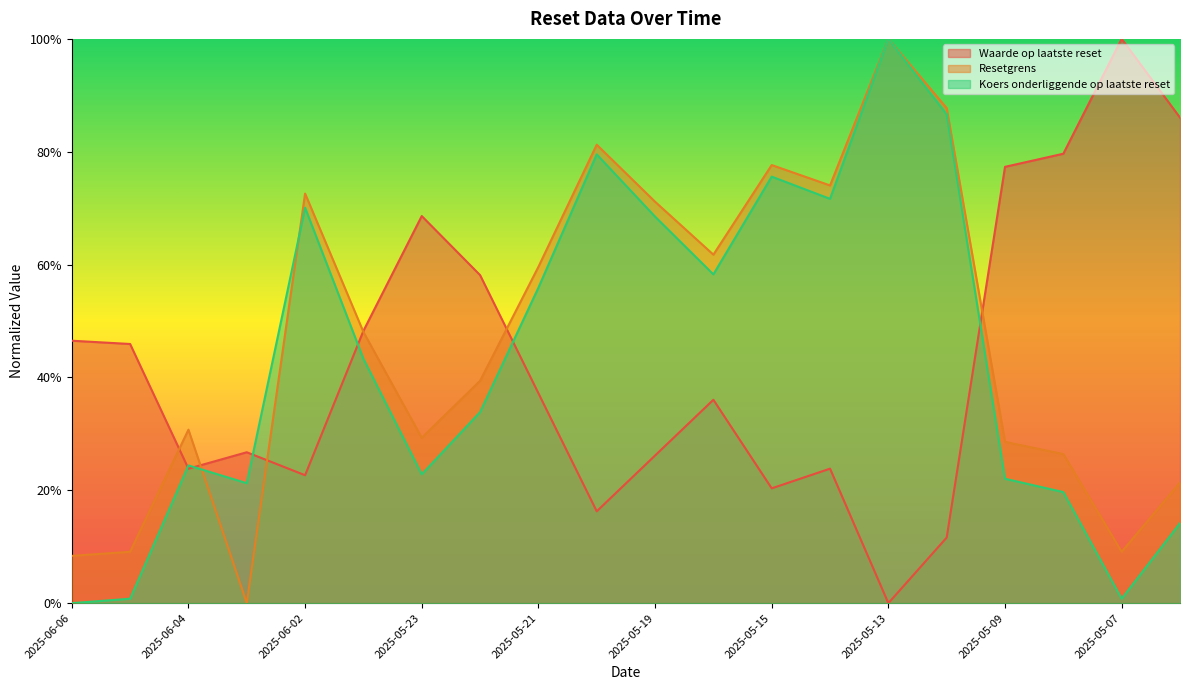

Which series changed the most between 2025-05-22 and 2025-05-21?

Koers onderliggende op laatste reset